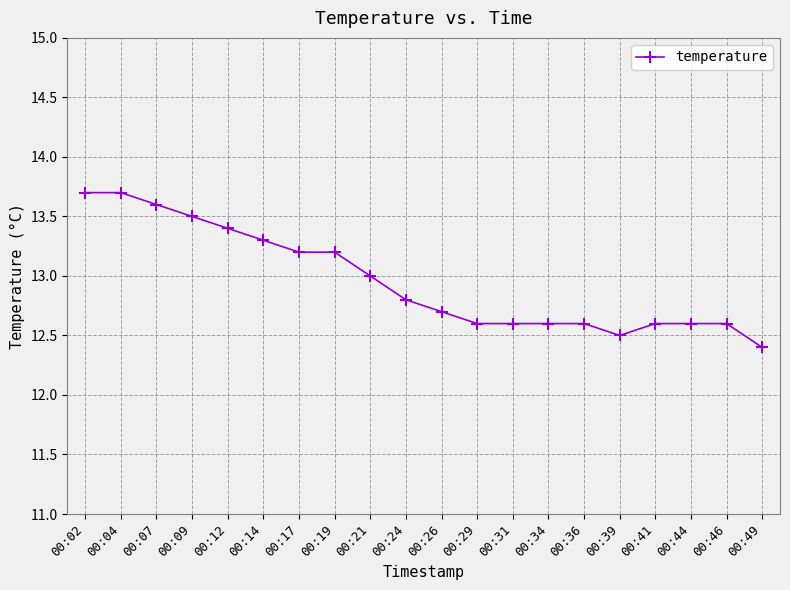

What is the difference between the second highest and second lowest values?

1.2